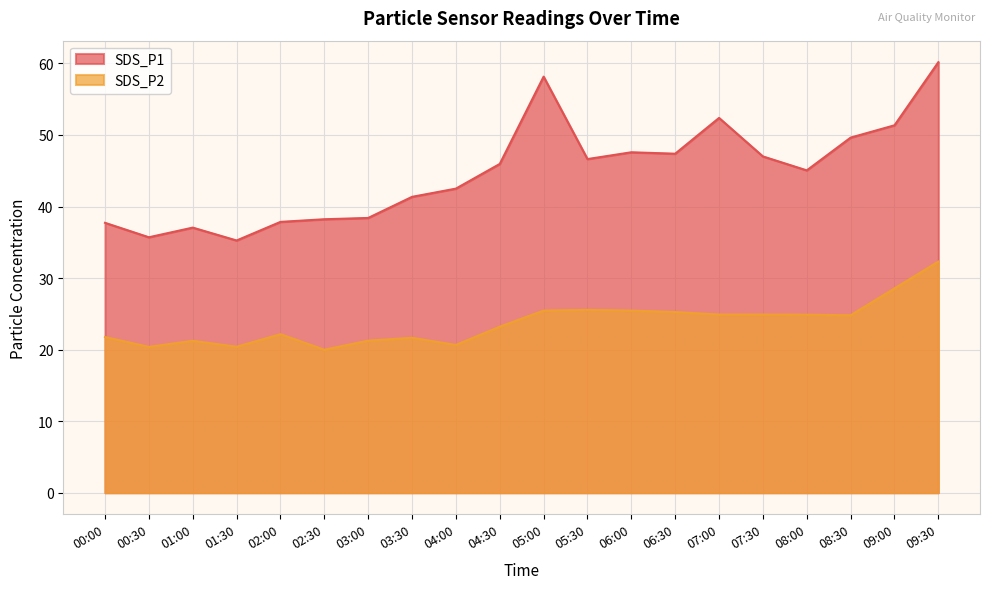

What are all the series names shown in the legend?

SDS_P1, SDS_P2